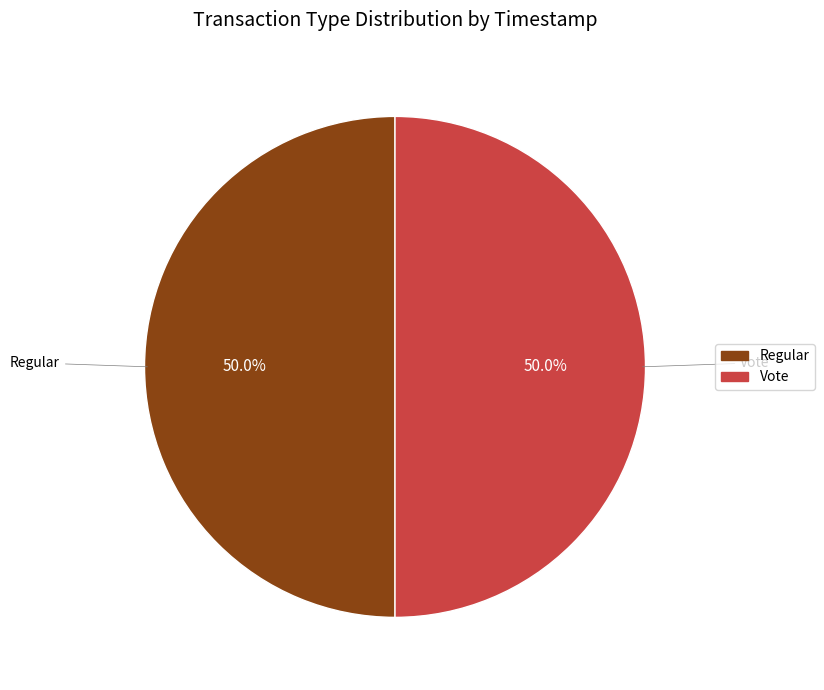

What is the total percentage of Regular and Vote?

100.0%